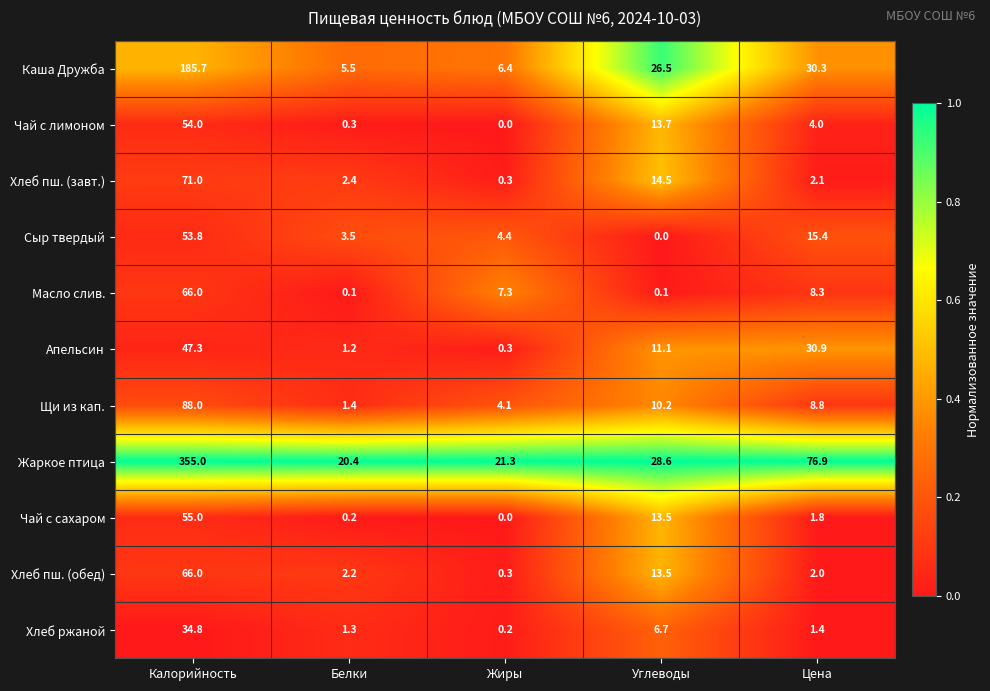

At which category is the sum across all series the highest?

Калорийность